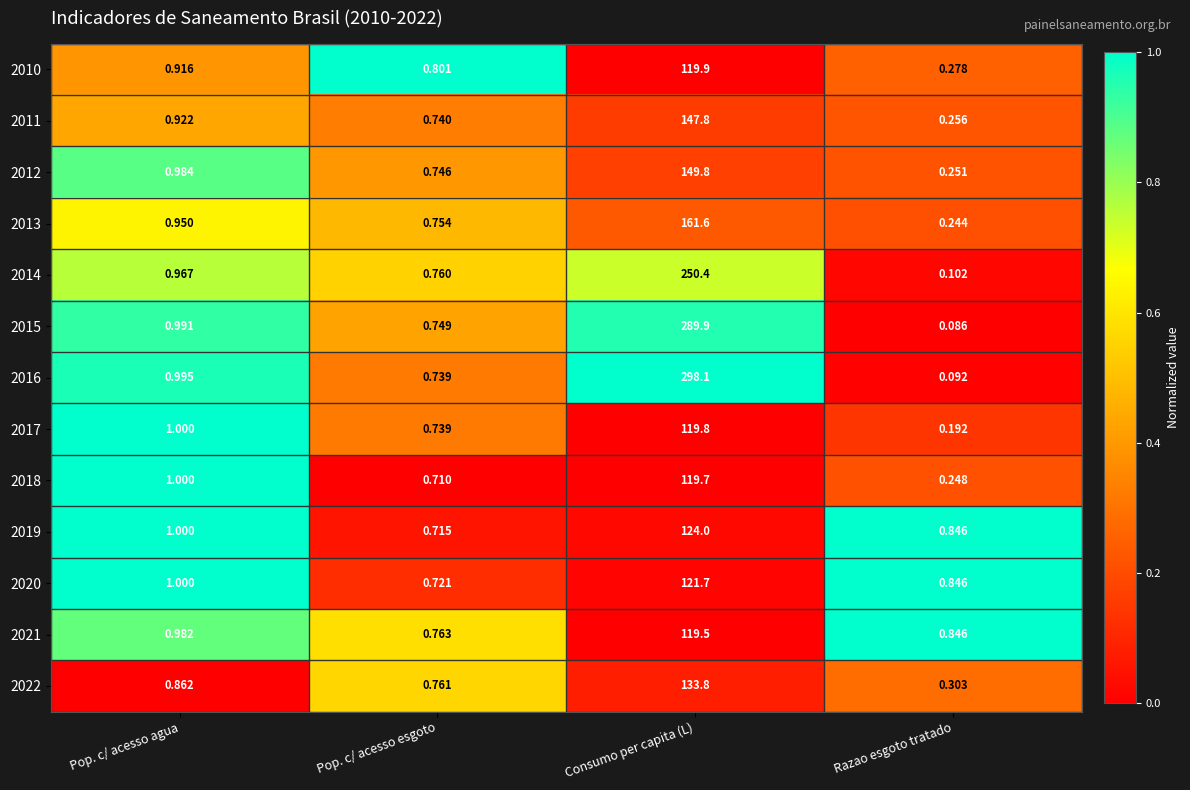

Rank the categories by 2011 value from highest to lowest.

Consumo per capita (L), Pop. c/ acesso agua, Pop. c/ acesso esgoto, Razao esgoto tratado